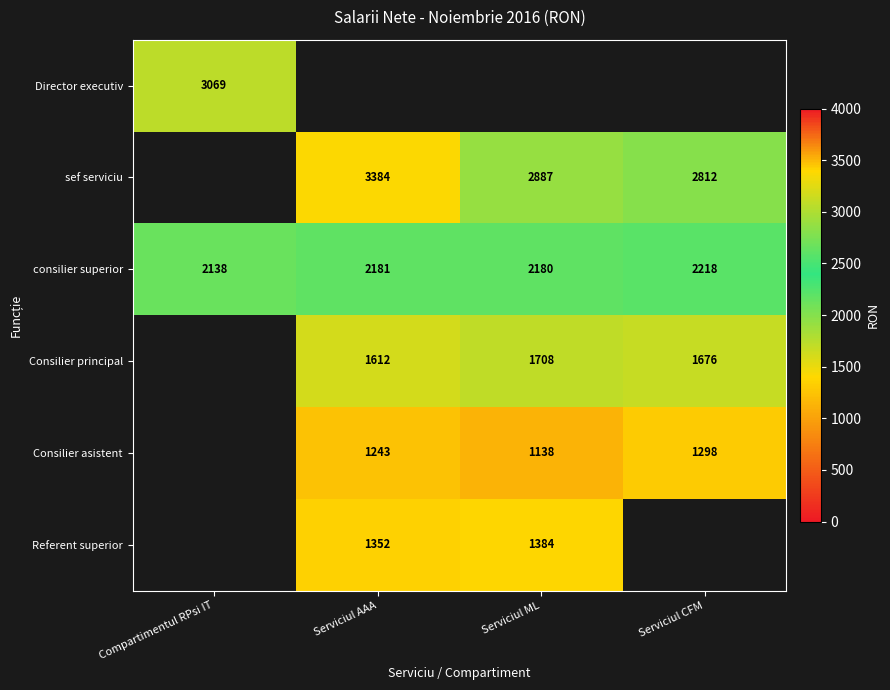

List the labels in order of consilier superior value, smallest first.

Compartimentul RPsi IT, Serviciul ML, Serviciul AAA, Serviciul CFM